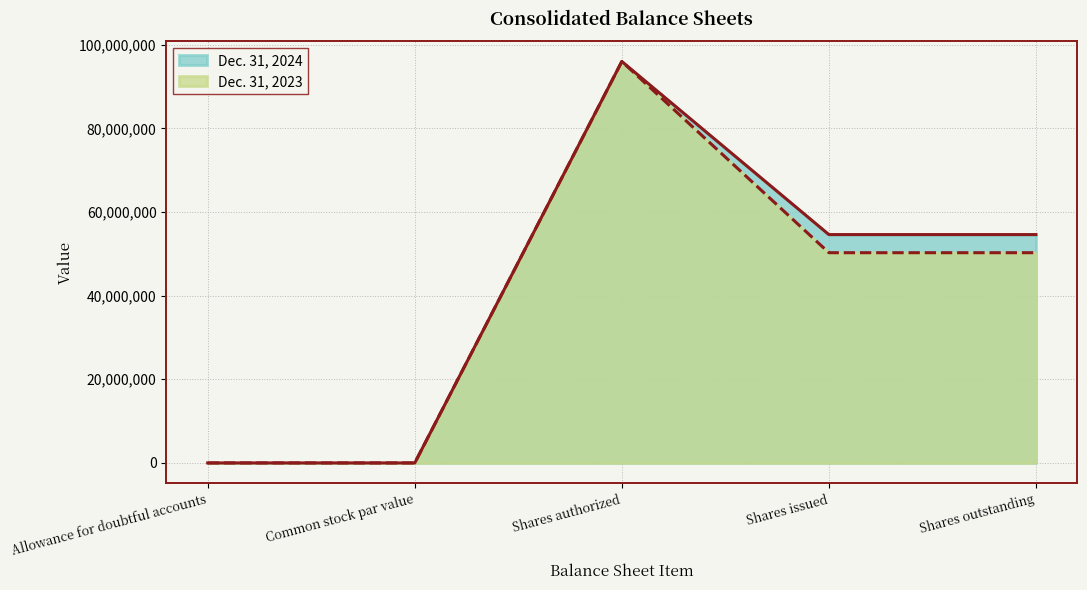

Reading left to right, transcribe all the data shown in this chart.

Dec. 31, 2024: Allowance for doubtful accounts=1156	Common stock par value=0	Shares authorized=96000000	Shares issued=54605000	Shares outstanding=54605000
Dec. 31, 2023: Allowance for doubtful accounts=886	Common stock par value=0	Shares authorized=96000000	Shares issued=50272000	Shares outstanding=50272000